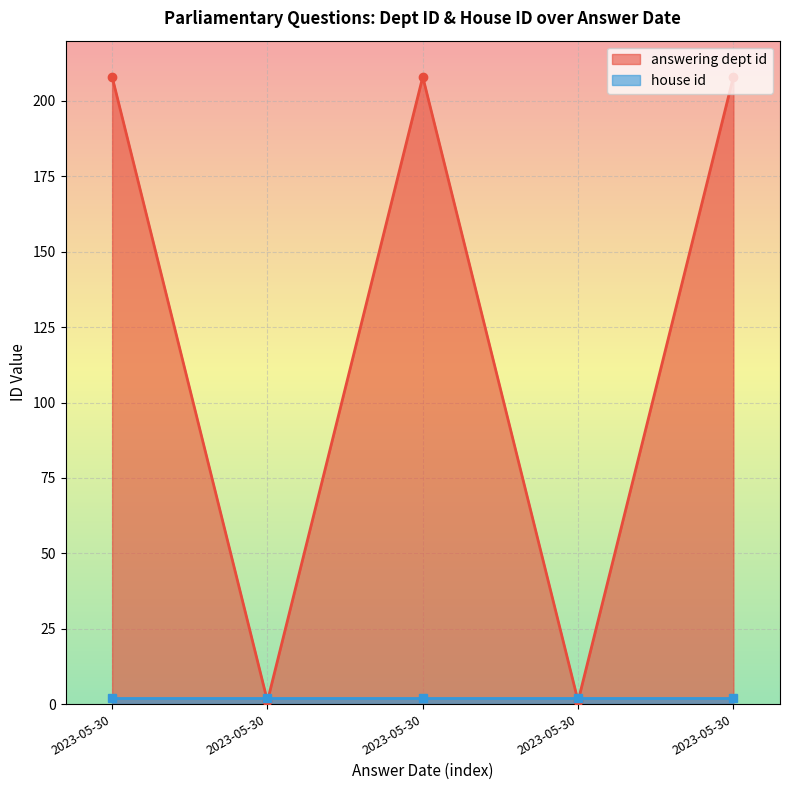

What is the greatest value displayed?

208